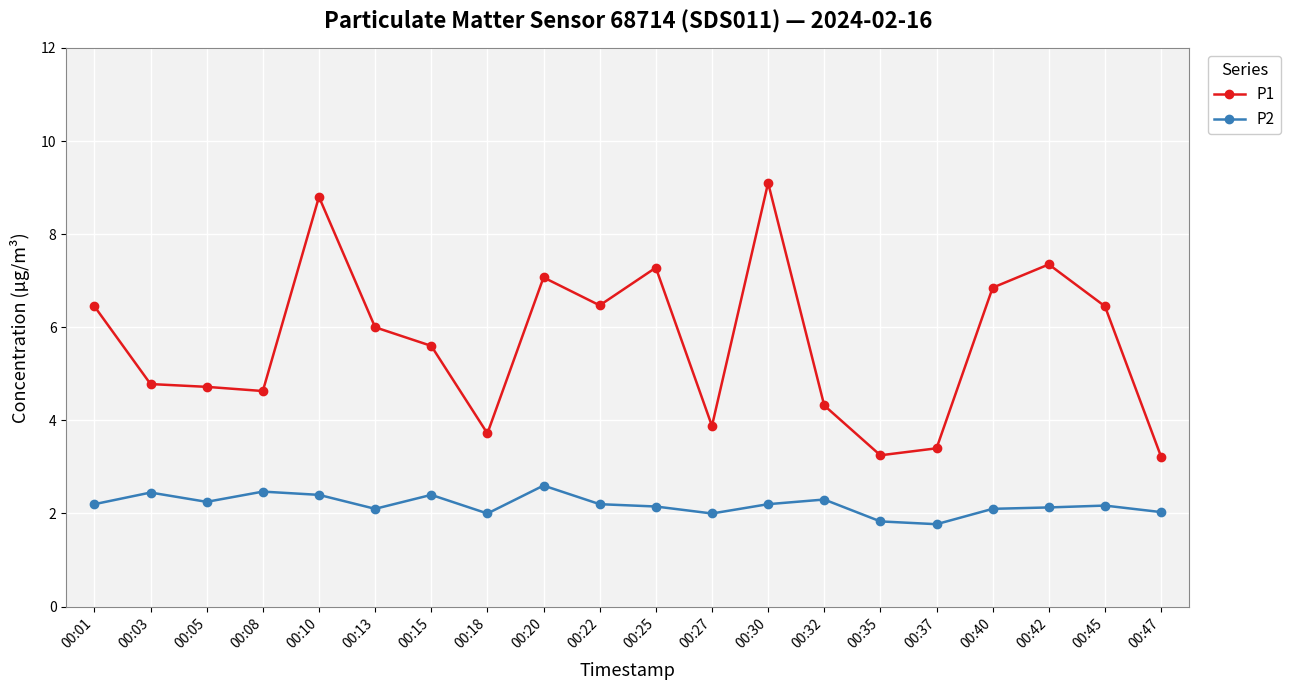

Rank the series by their average value, from highest to lowest.

P1, P2